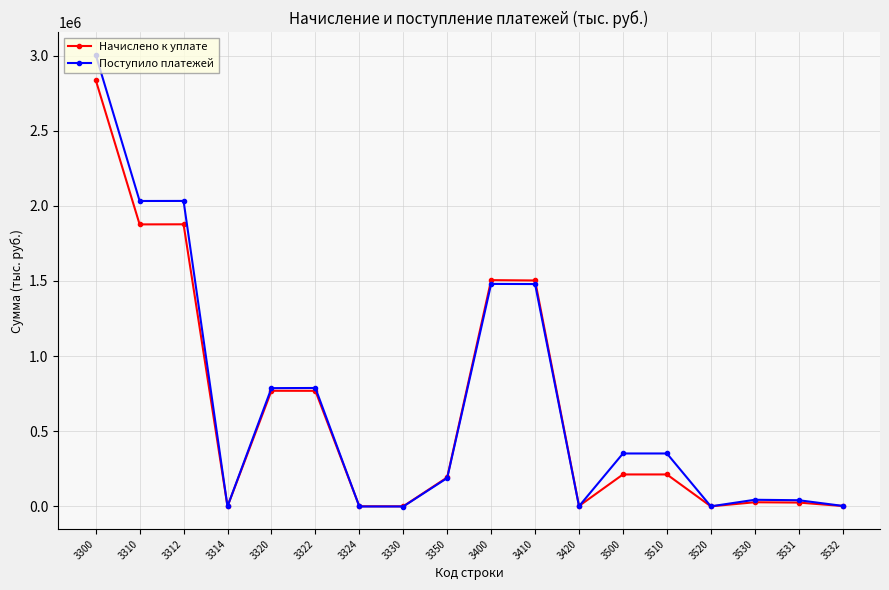

What is the greatest value displayed?

3006572